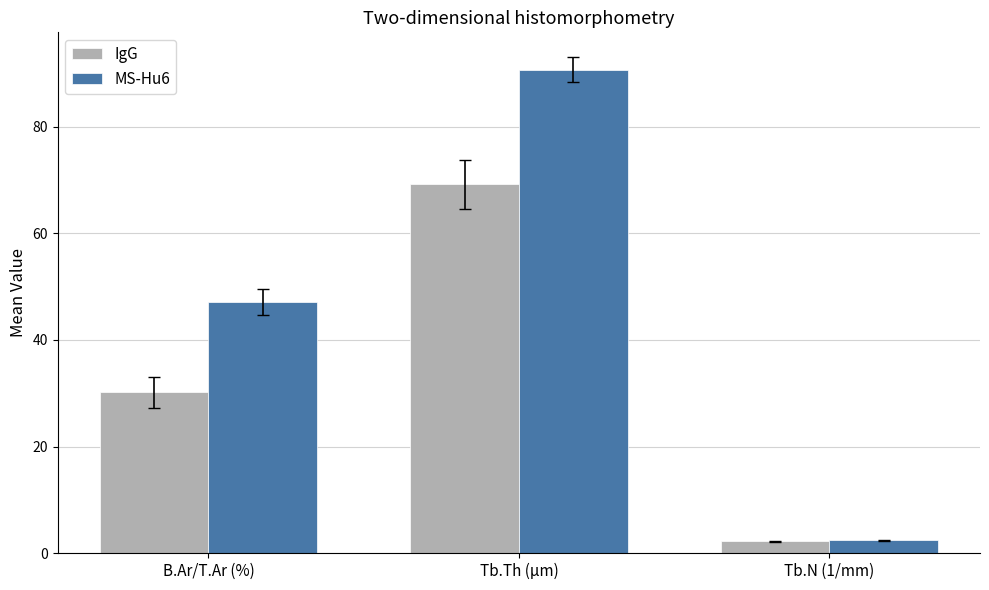

Rank the series by their maximum value, from highest to lowest.

MS-Hu6, IgG